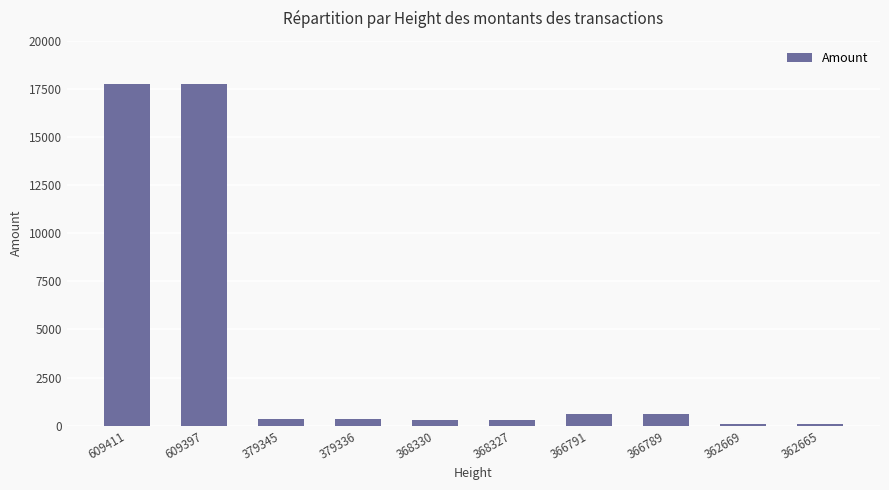

What value does the data have at 362669, to the nearest 100?

100